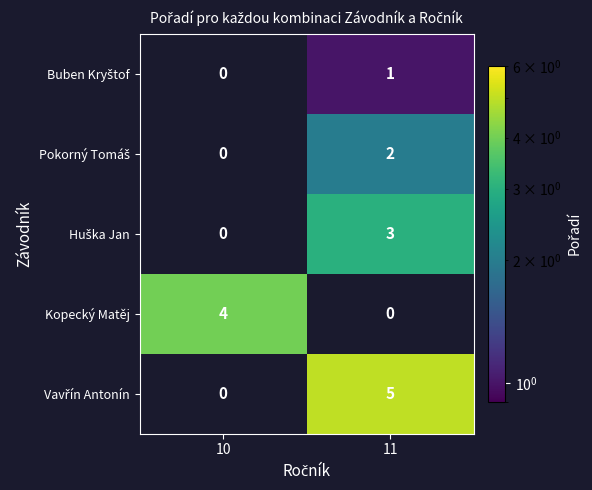

List the labels in order of Kopecký Matěj value, largest first.

10, 11